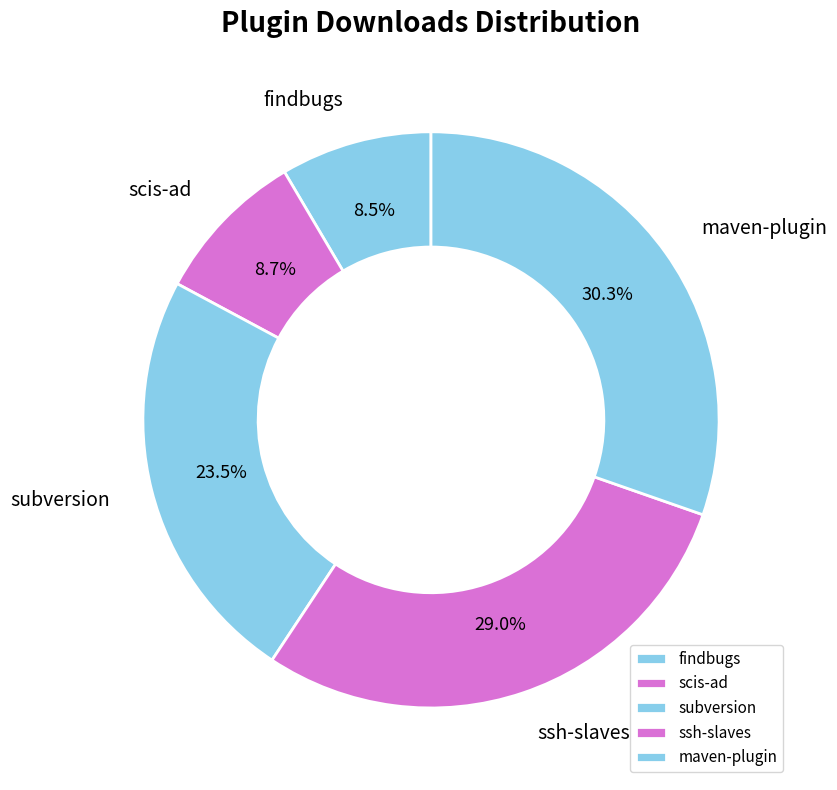

What percentage is the scis-ad slice, to the nearest percent?

9%